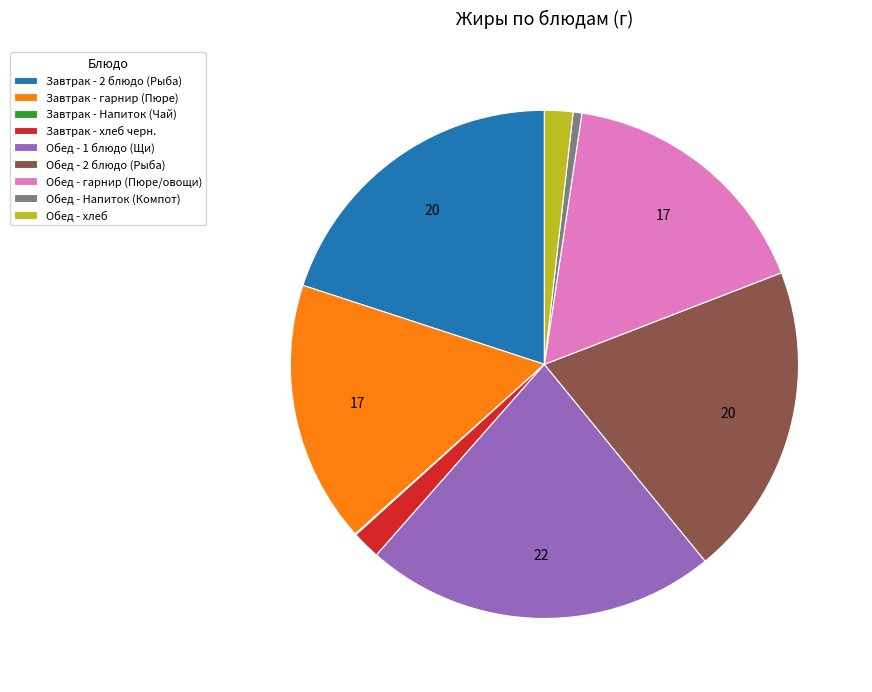

True or false: Обед - 1 блюдо (Щи) accounts for 22% of the total.

True